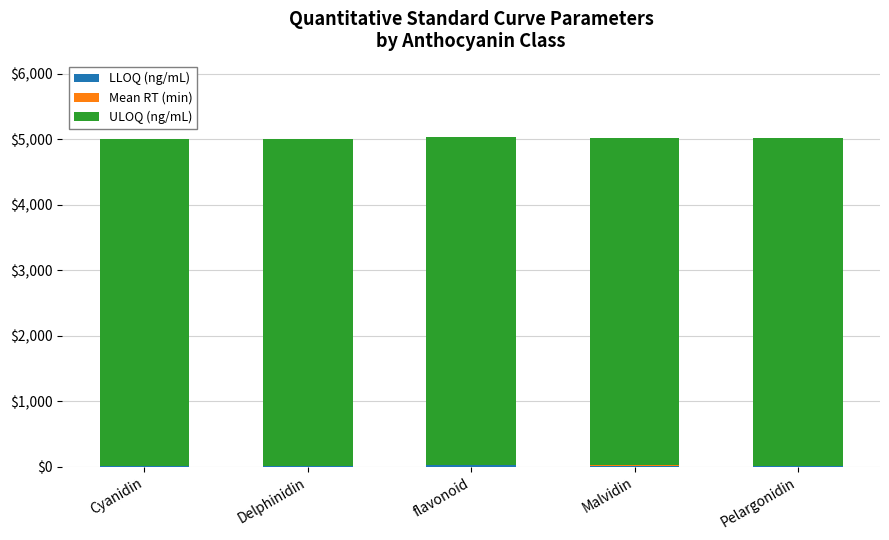

Which series has the largest range (max minus min)?

LLOQ (ng/mL)